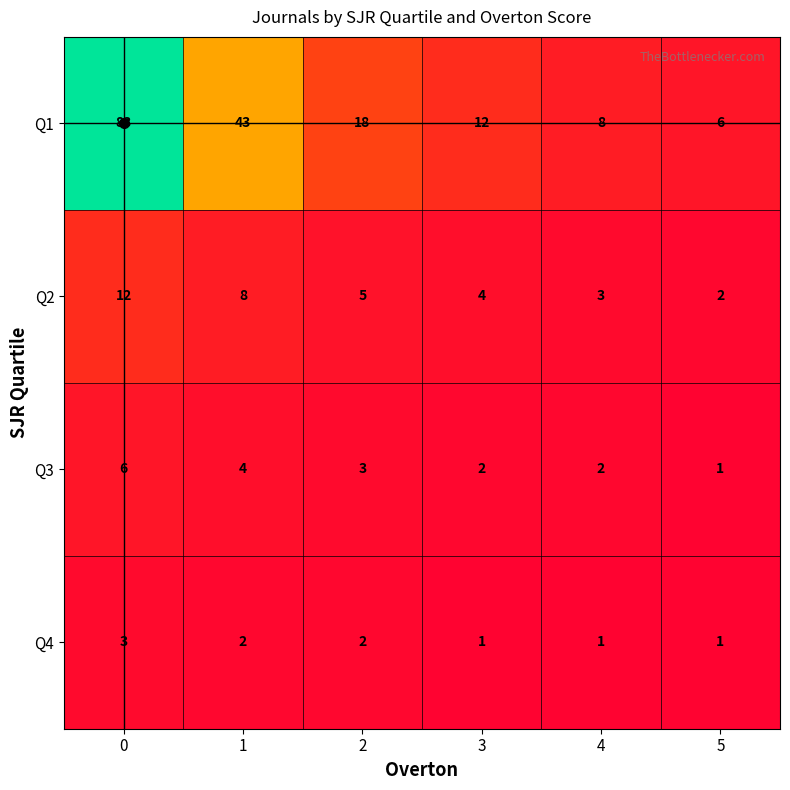

Which series has the largest range (max minus min)?

Q1